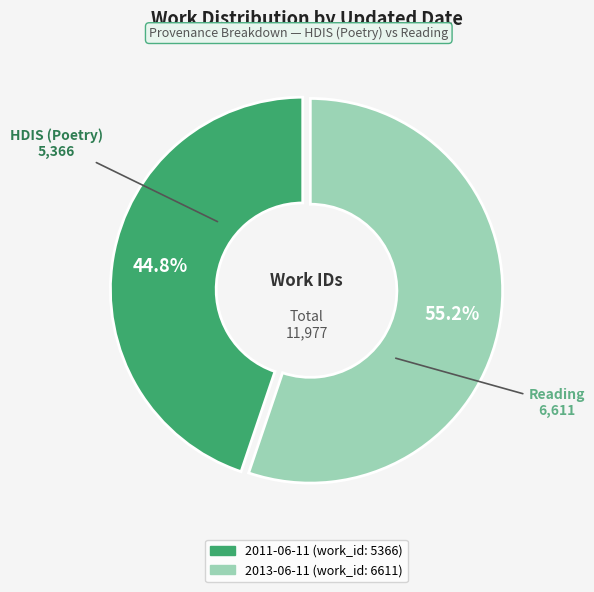

Does 2011-06-11 account for over 50% of the chart?

No